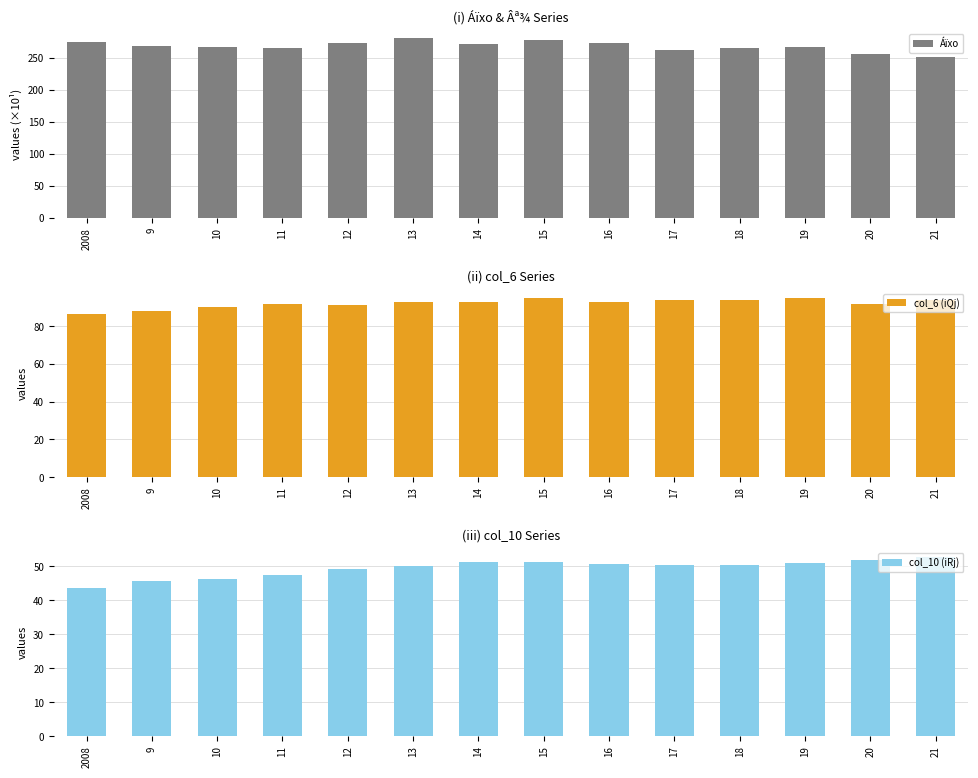

At which category is the sum across all series the highest?

15